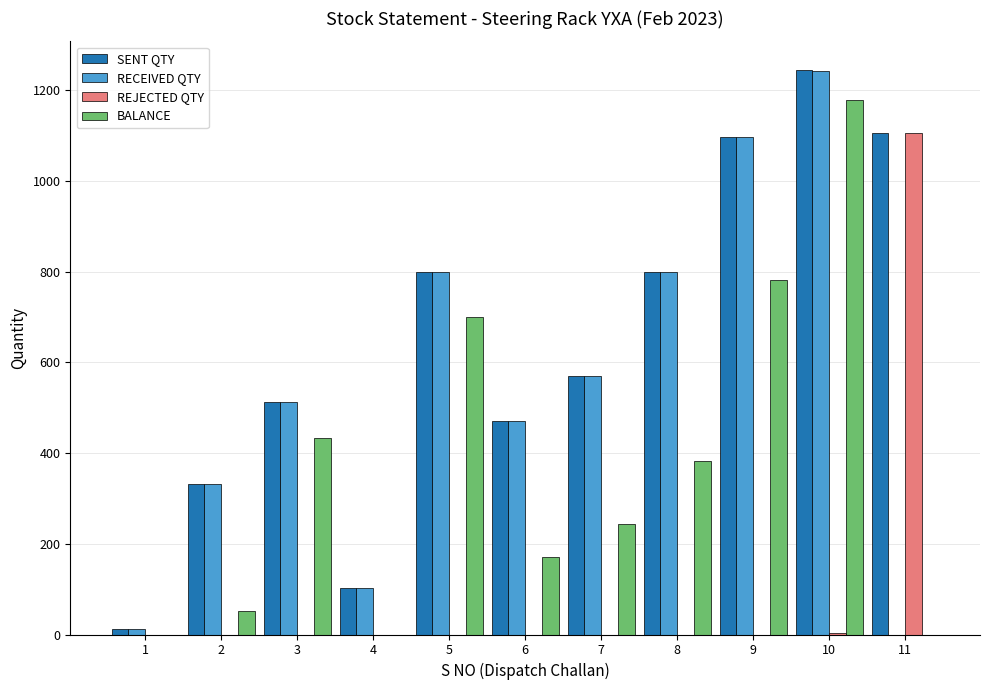

Where is BALANCE nearest to the value 589?

5